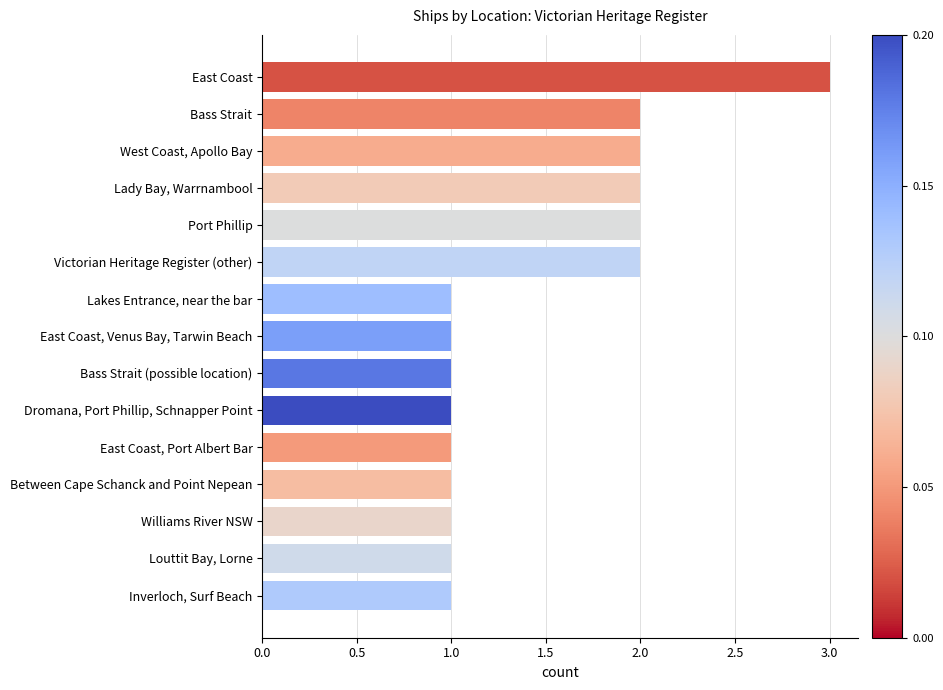

What is the label of the 1st bar from the top?

East Coast